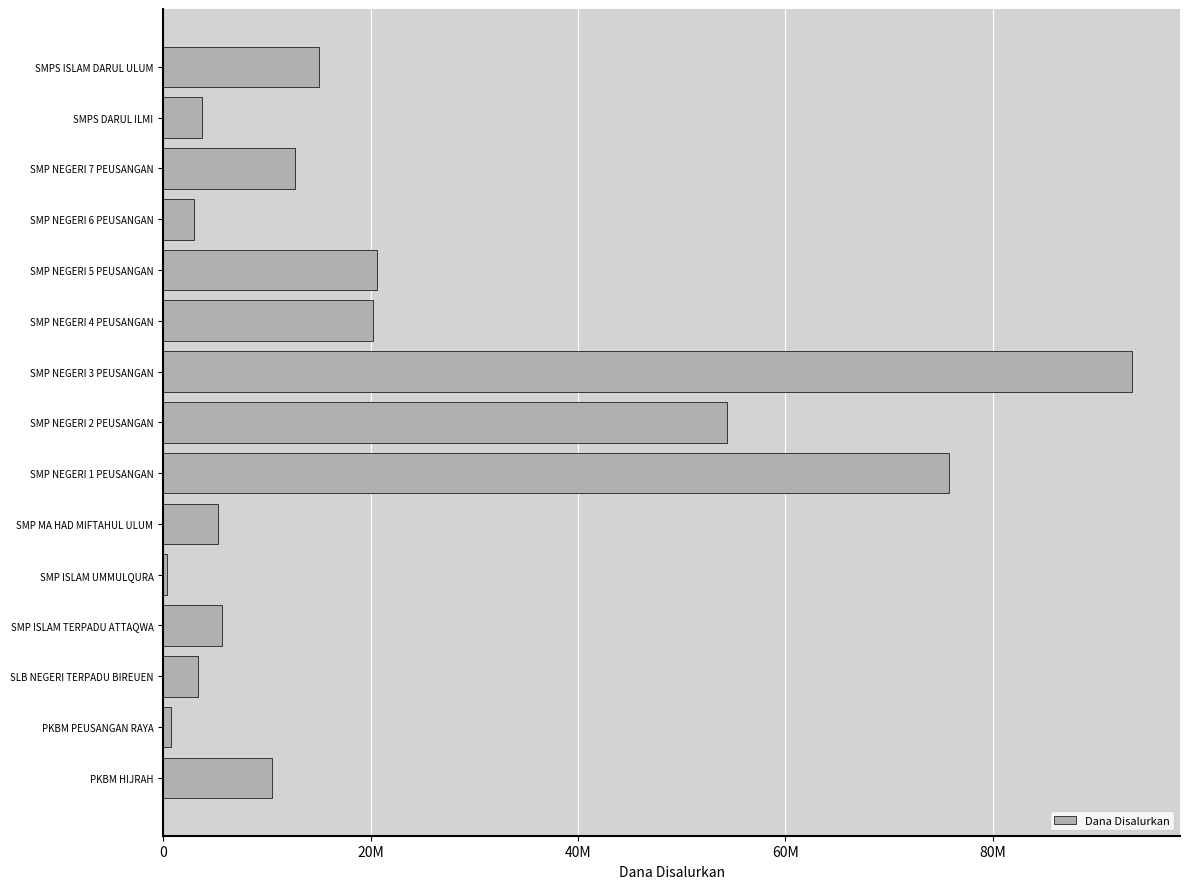

What is the difference between the maximum and minimum values?

93000000